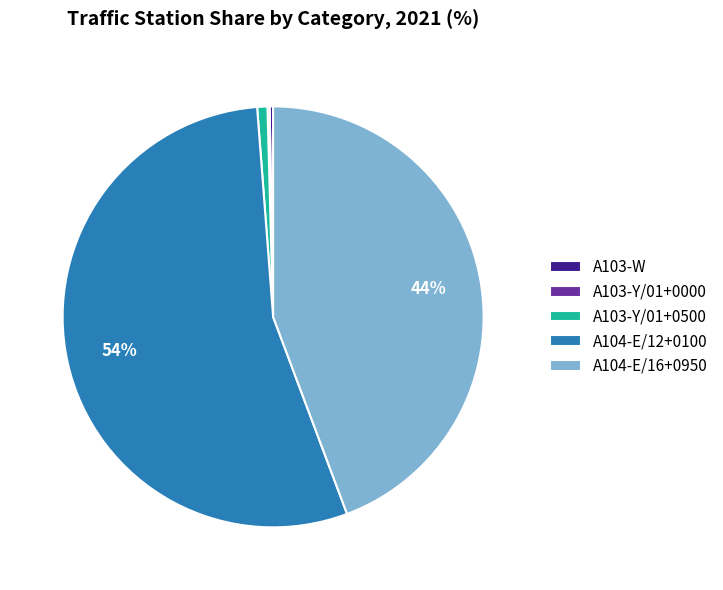

Is it true that A103-Y/01+0500 is 1% of the pie?

True